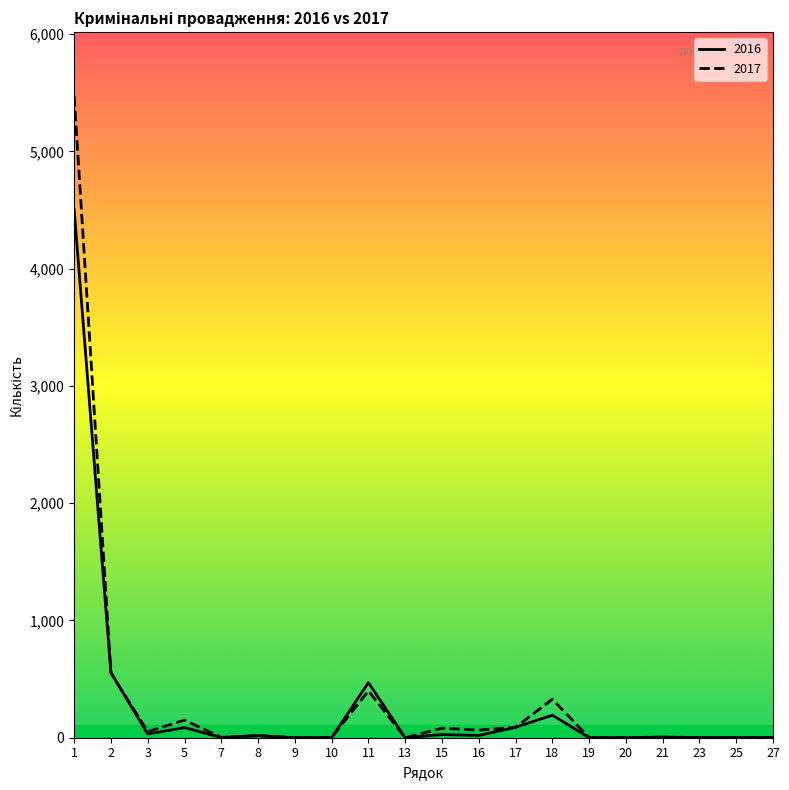

Does the chart display data point markers on the line(s)?

No